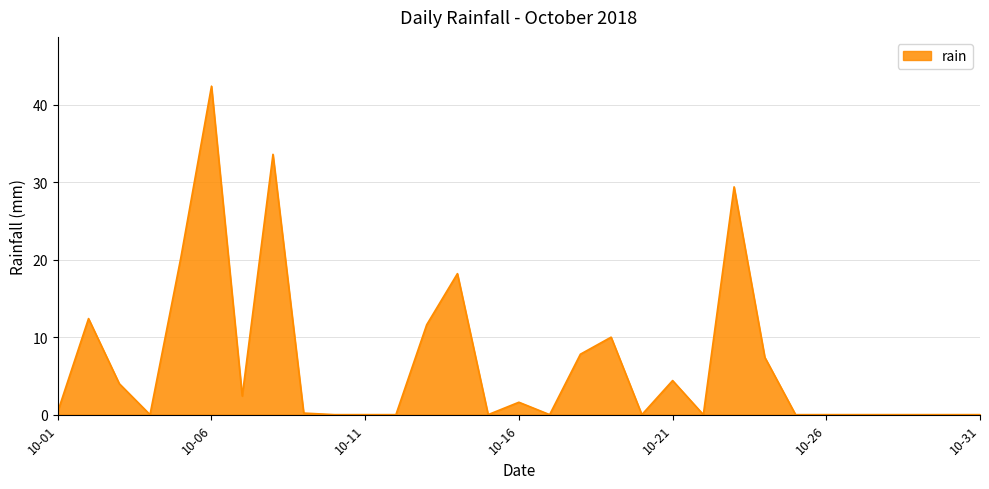

True or false: there are more than 0 points higher than both neighbors.

True